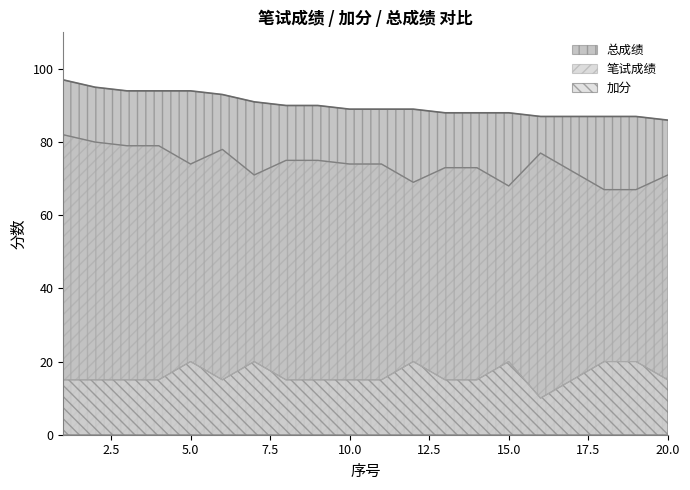

How many lines are shown in the chart?

3